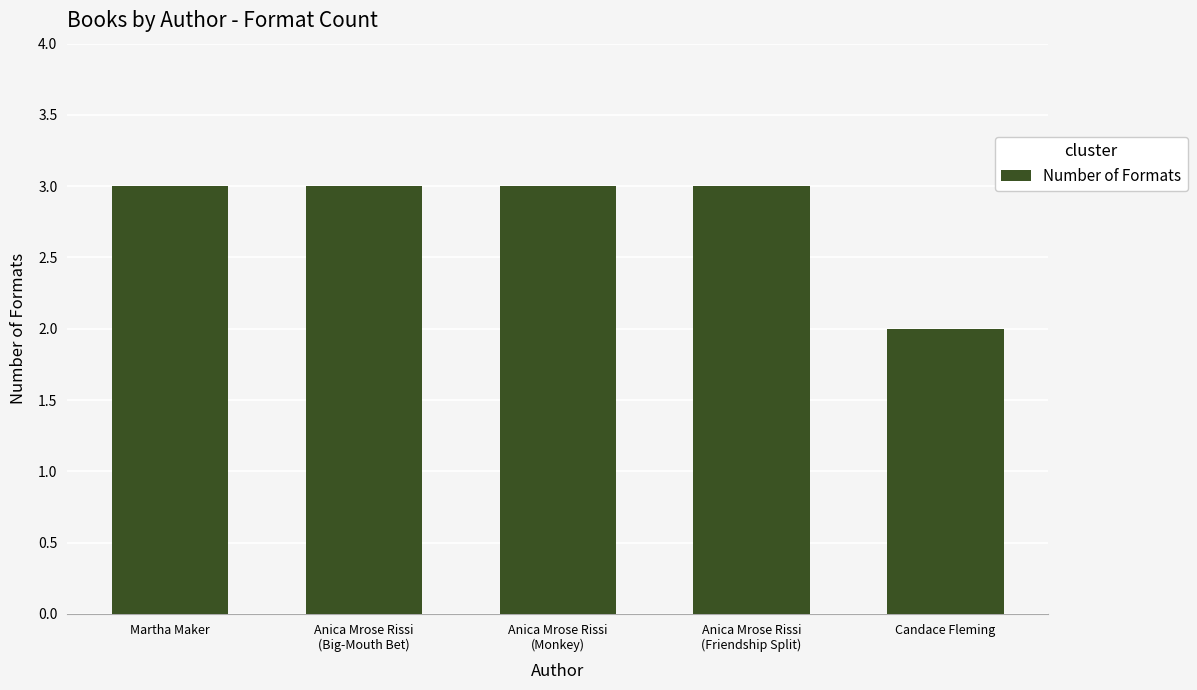

What is the maximum value shown in the chart?

3